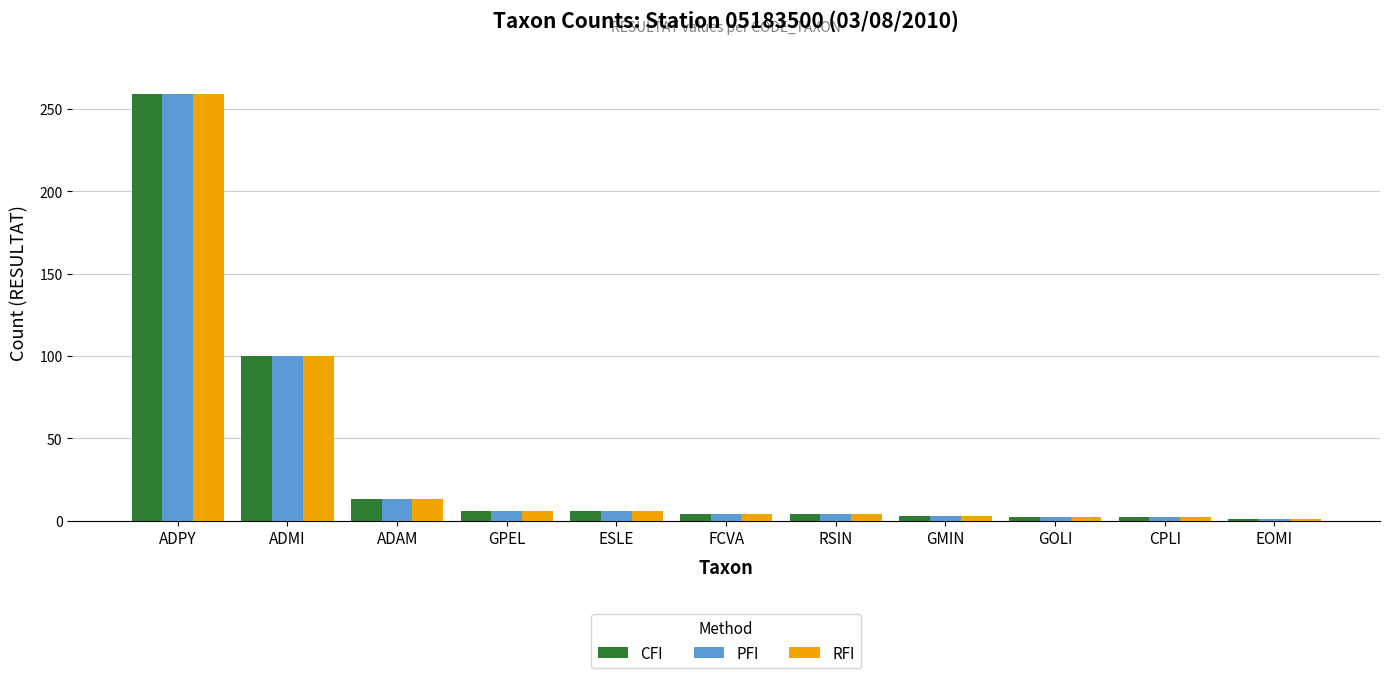

What is the difference between the maximum and second lowest values in the CFI series?

257